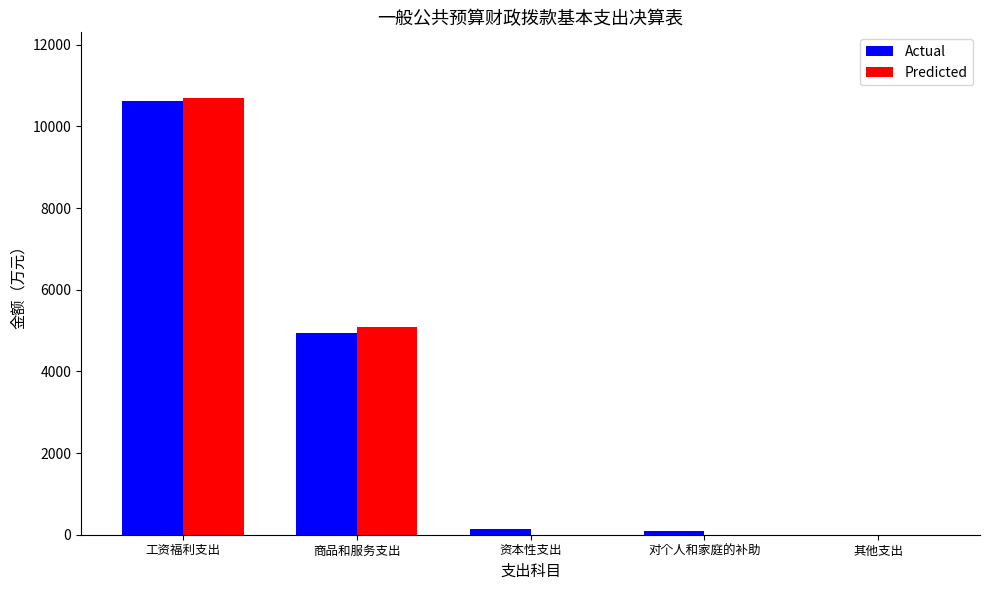

Is the value of Predicted at 其他支出 greater than the value of Actual at 商品和服务支出?

No